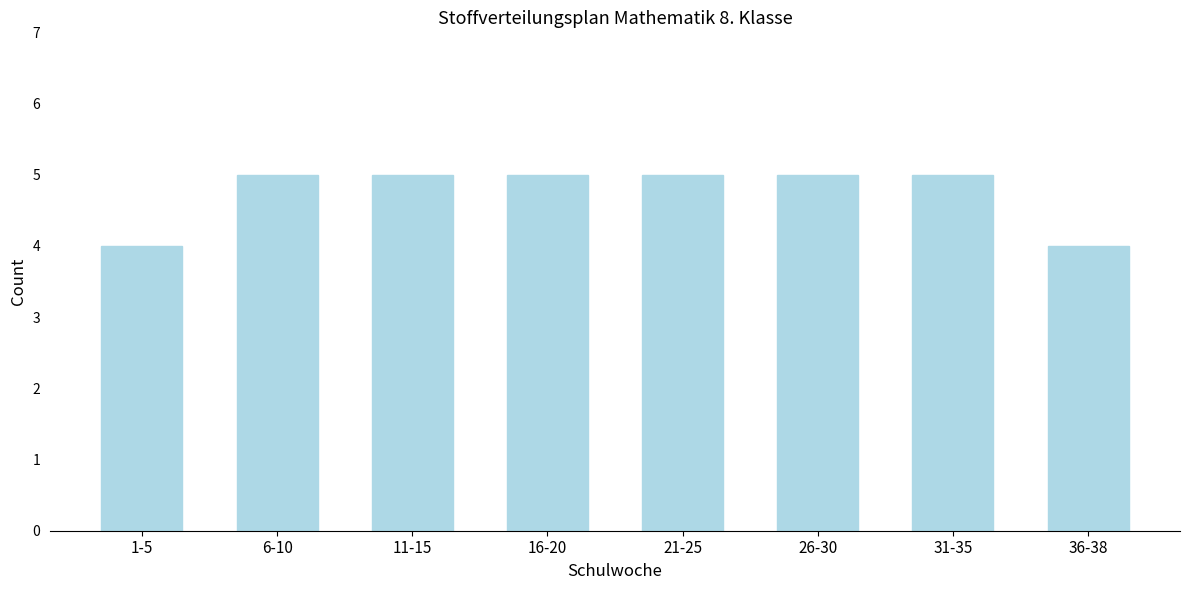

Reading right to left, extract all data points from this chart.

4	5	5	5	5	5	5	4